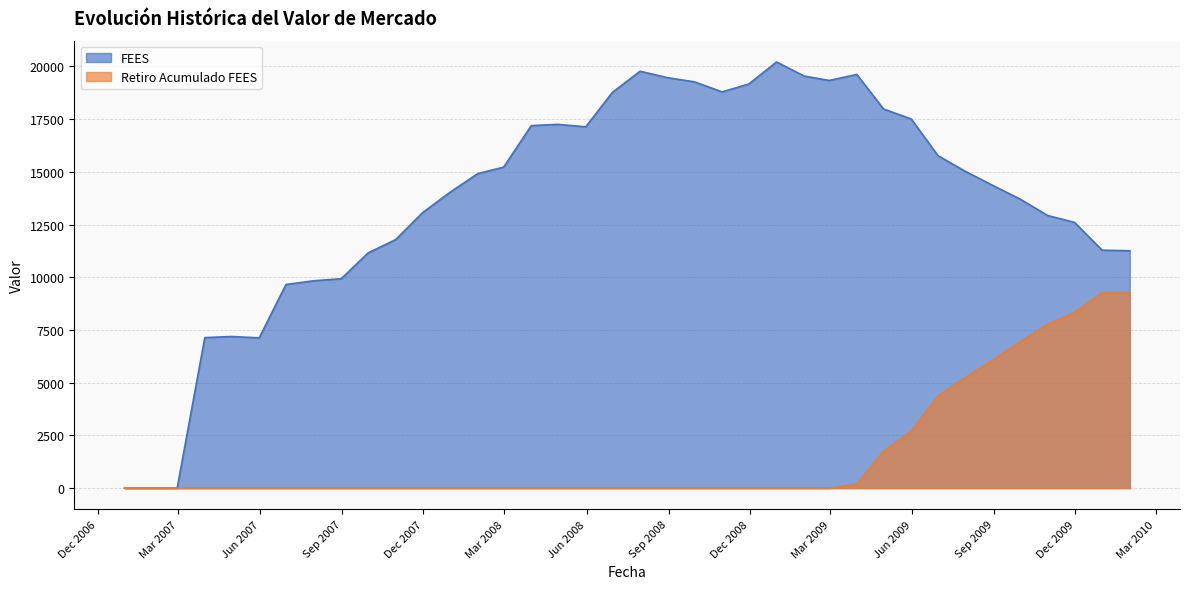

What is the difference between the highest and lowest values at 2008-07-31?

19770.8